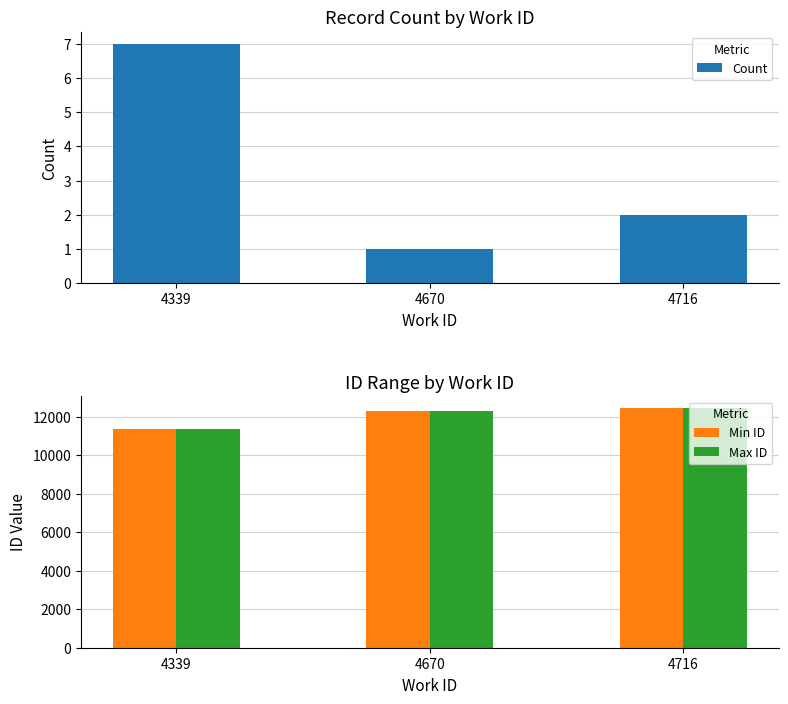

At which category is the sum across all series the highest?

4716